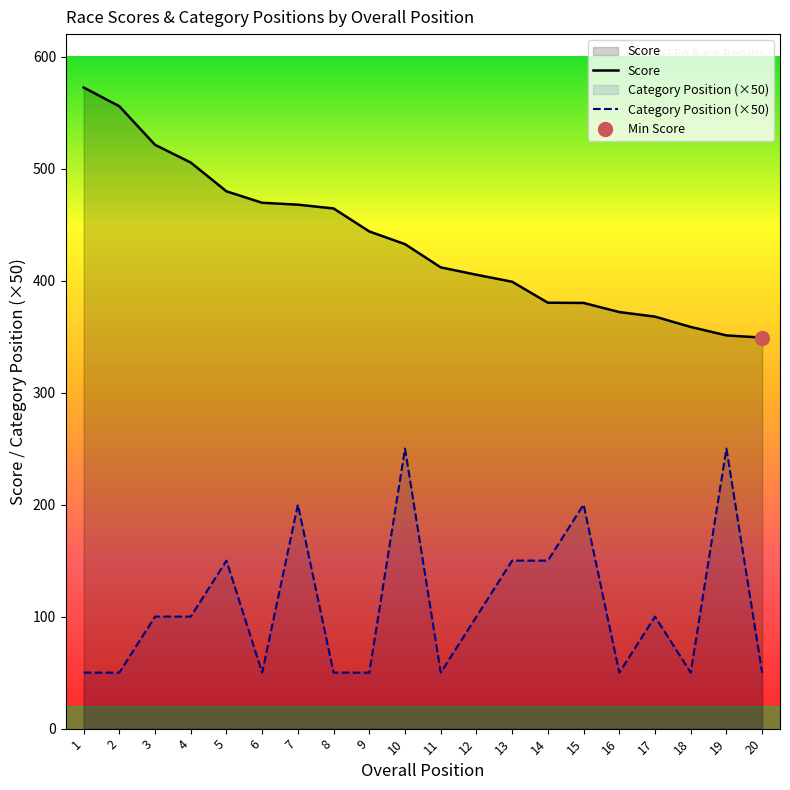

What is the highest value of the Category Position (×50) series?

250.0